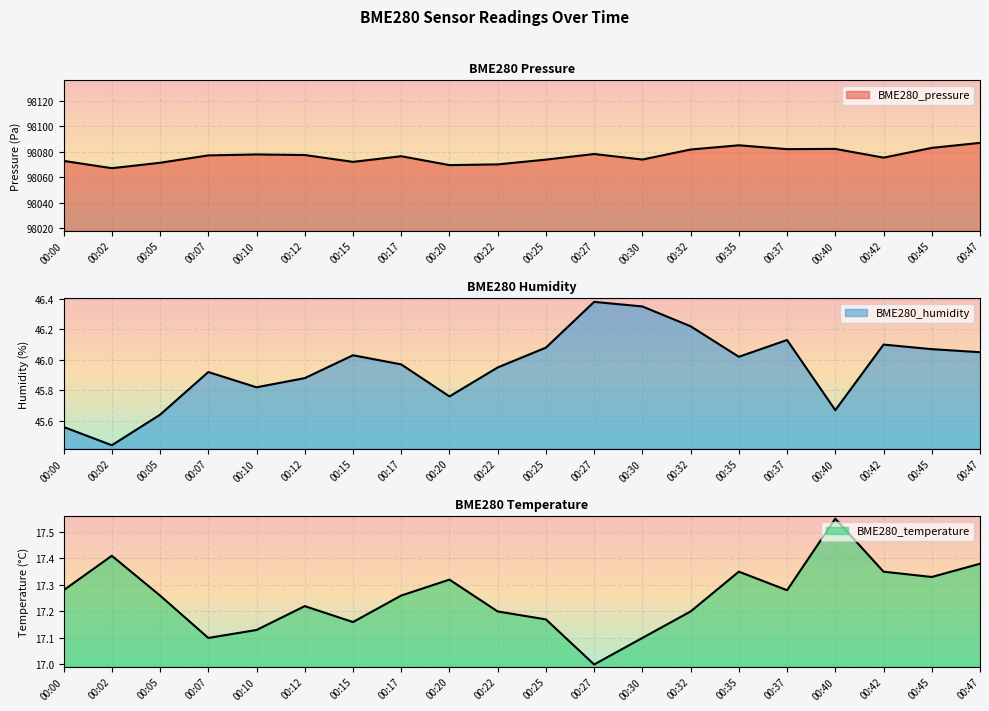

What is the value of the BME280_pressure point at the 17th from the left?

98082.2